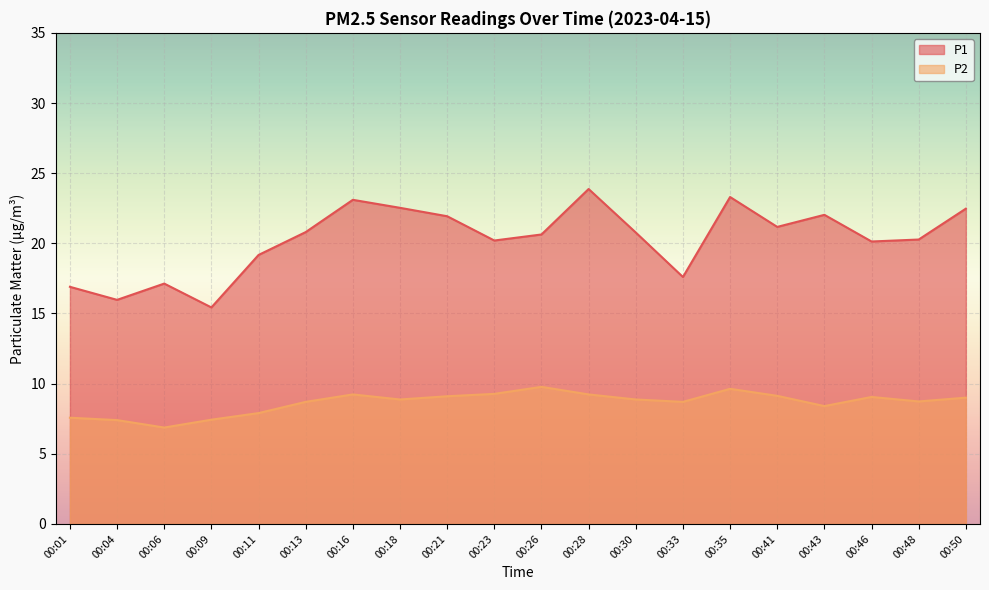

How many interior local peaks does the P1 series have?

5